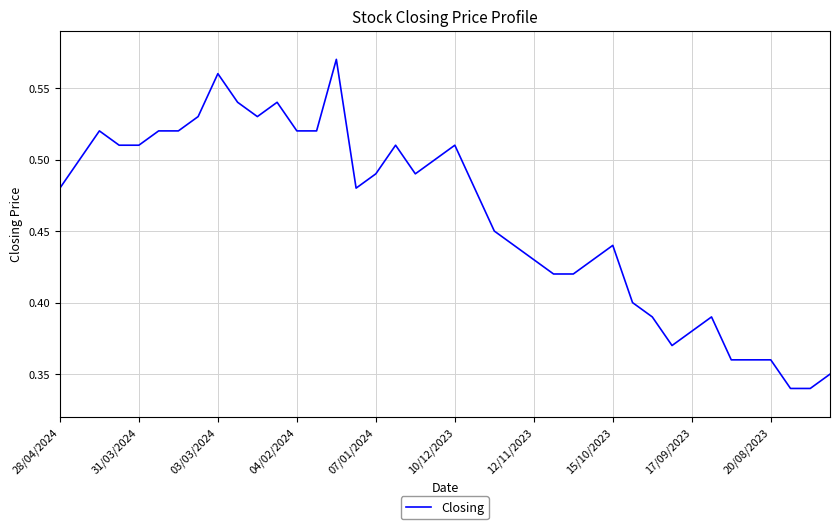

Reading right to left, list all the values displayed in this chart.

0.3	0.3	0.3	0.4	0.4	0.4	0.4	0.4	0.4	0.4	0.4	0.4	0.4	0.4	0.4	0.4	0.4	0.5	0.5	0.5	0.5	0.5	0.5	0.5	0.5	0.6	0.5	0.5	0.5	0.5	0.5	0.6	0.5	0.5	0.5	0.5	0.5	0.5	0.5	0.5